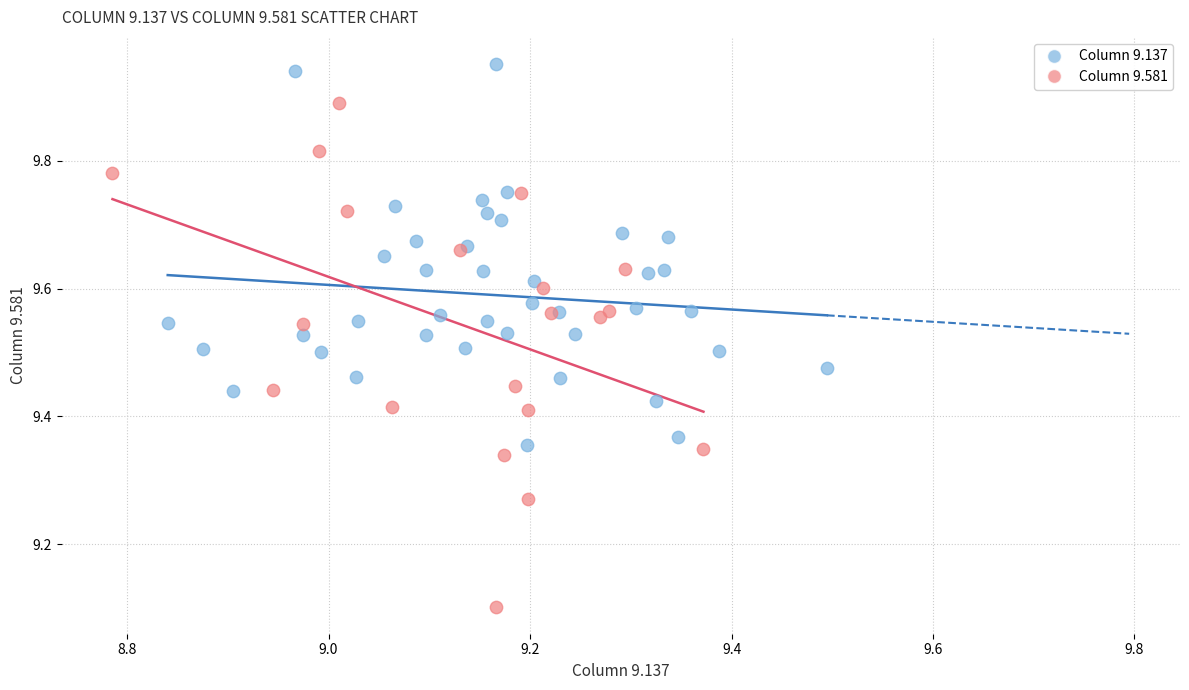

Which series contains the lowest Y value?

Column 9.581